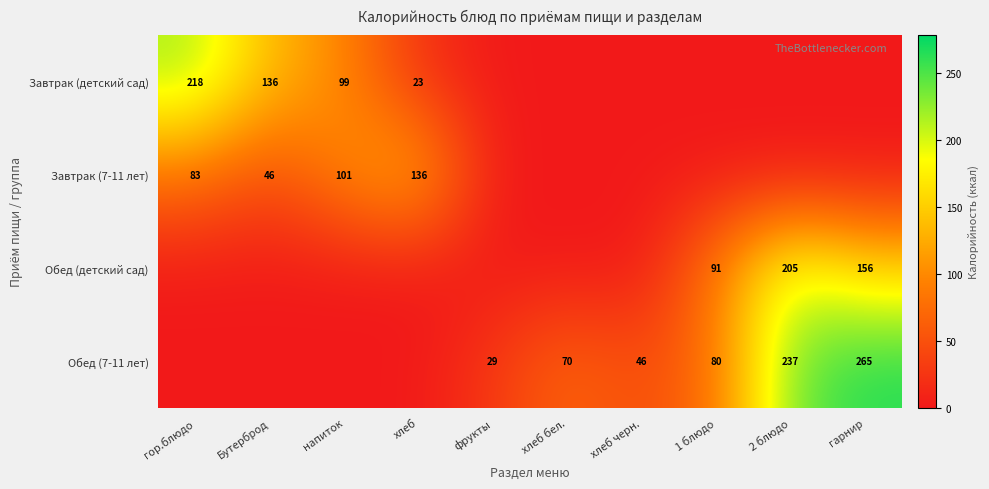

Is it true that Завтрак (7-11 лет) equals 46 at Бутерброд?

True